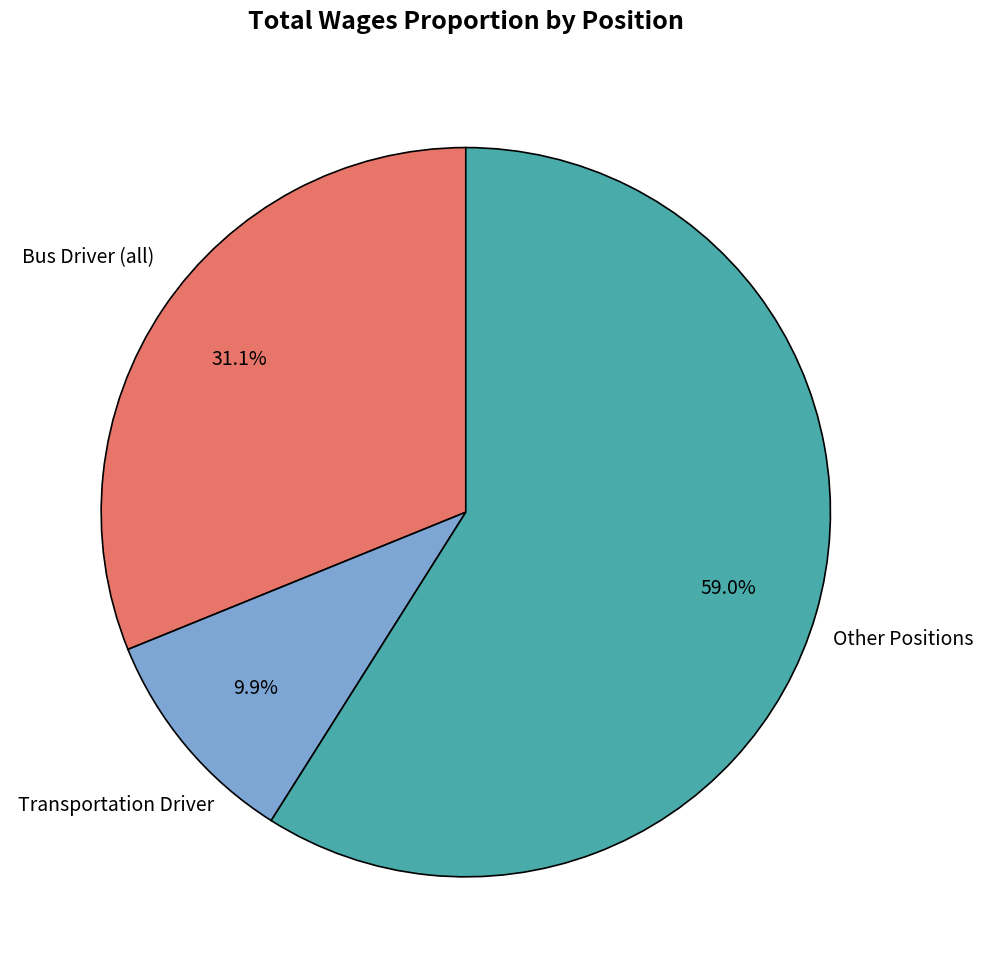

Is there any slice that represents more than half of the pie?

Yes